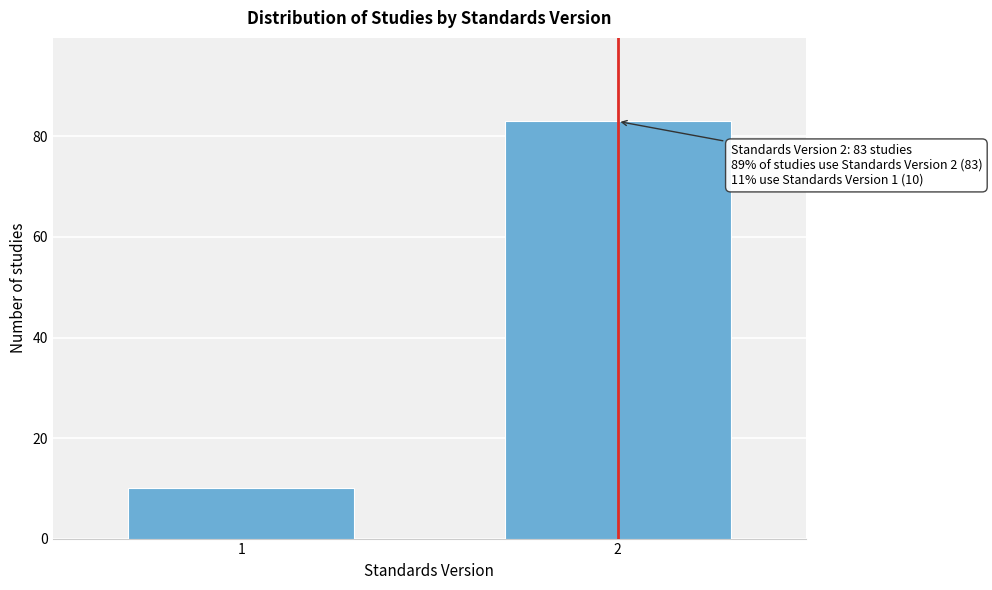

Reading left to right, what are all the values shown in this chart?

10	83